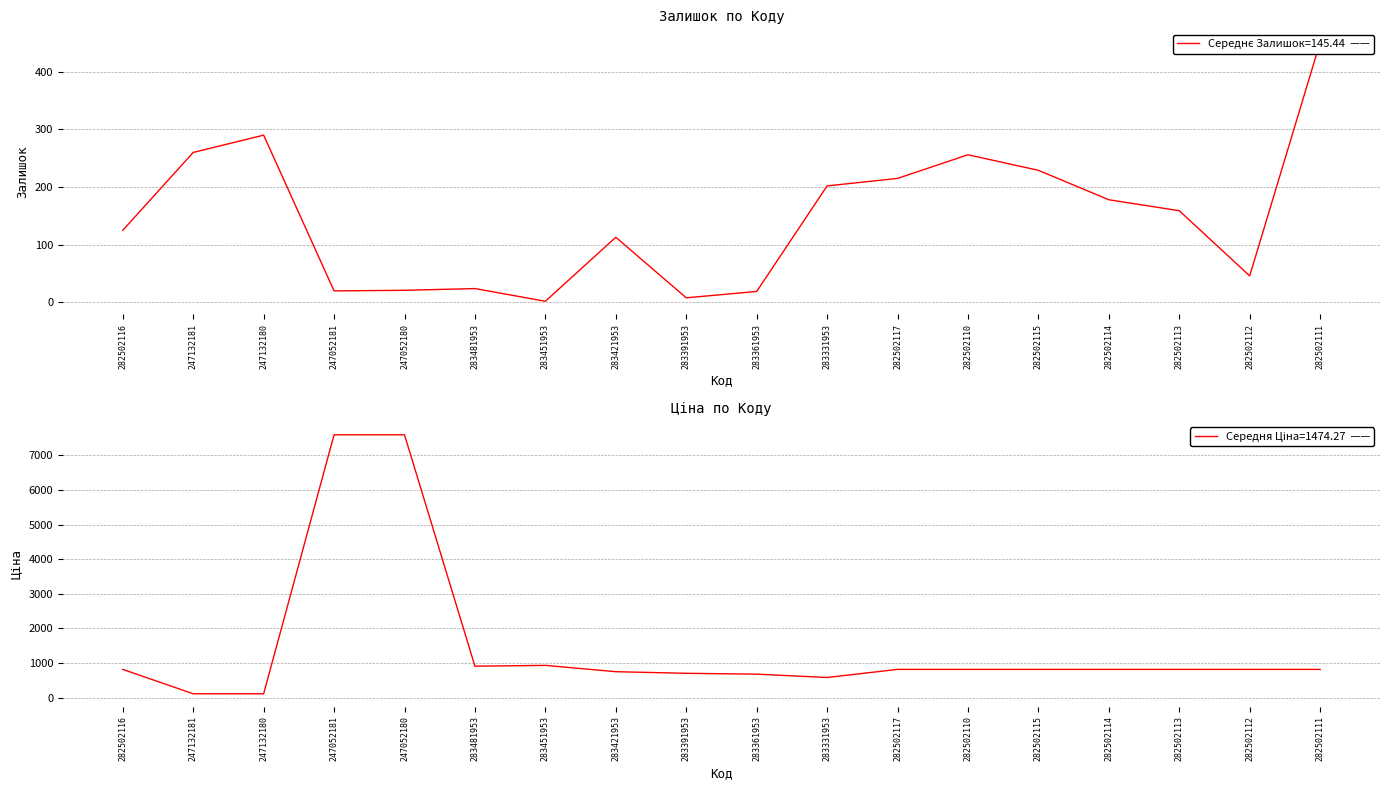

At which label is Ціна closest to 3855?

283451953